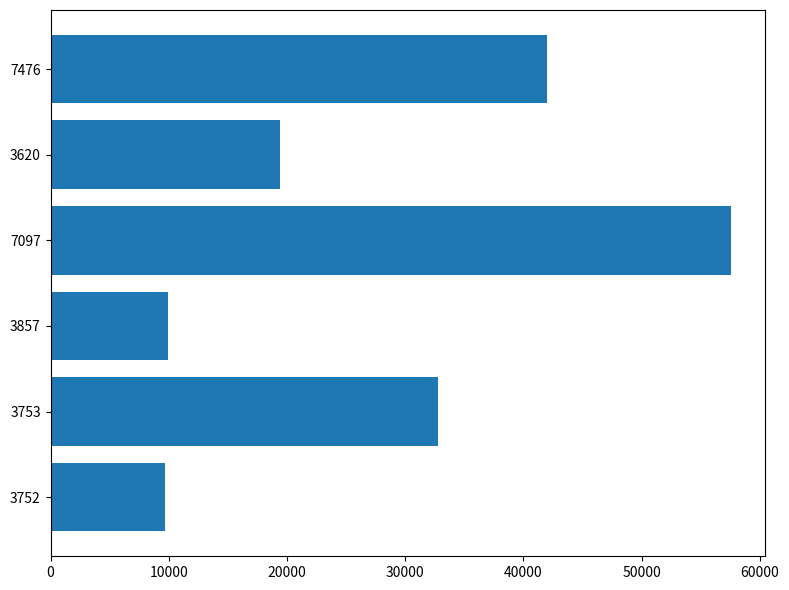

What is the greatest value displayed?

57571